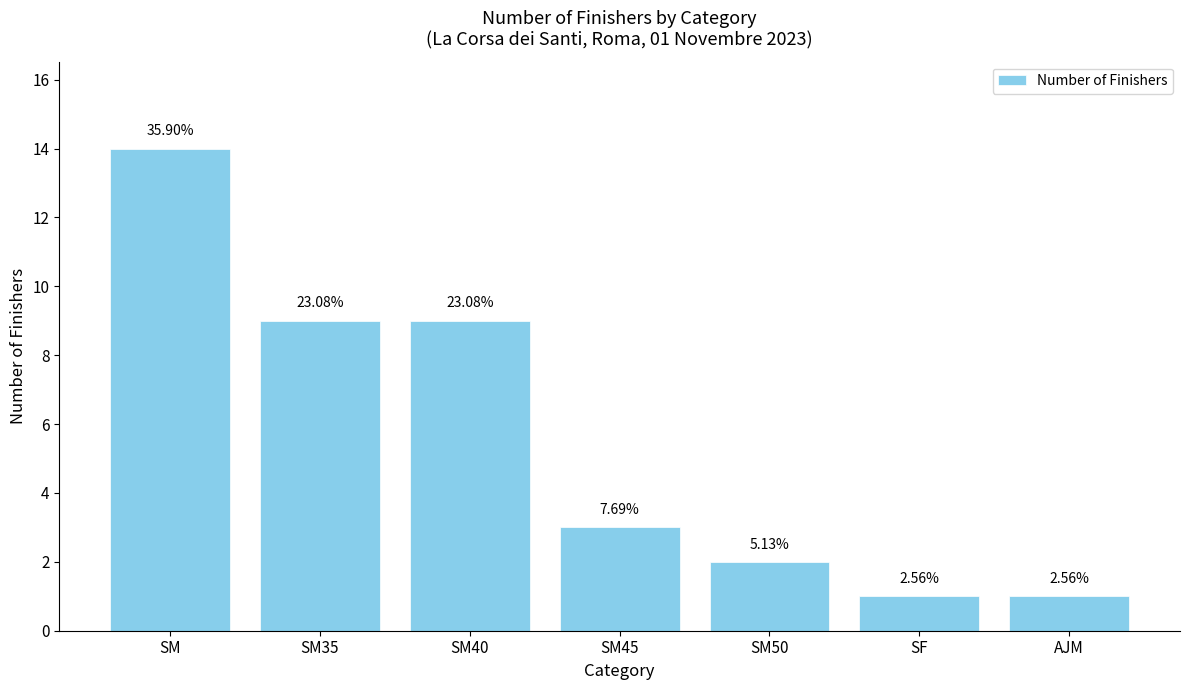

What is the change in value from SM to SF?

-13